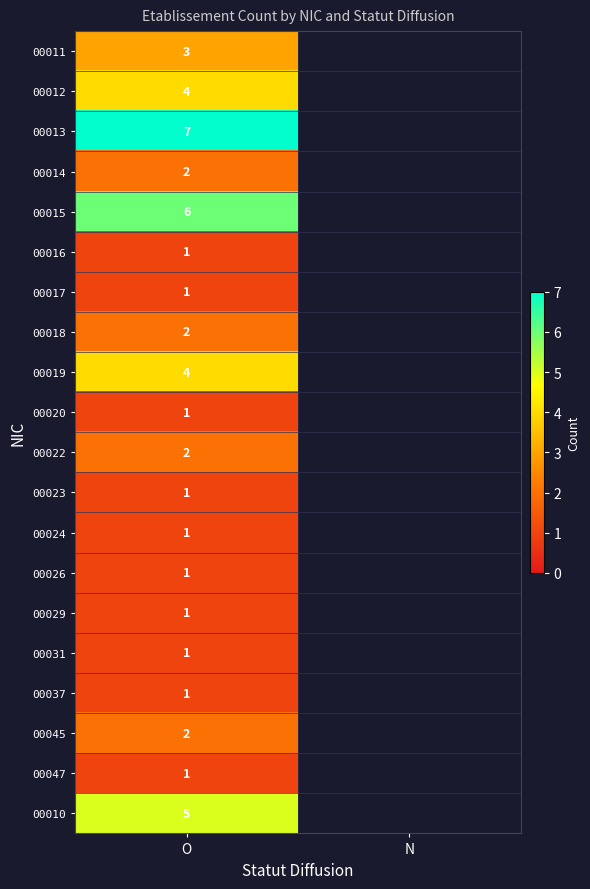

What is the maximum value shown in the chart?

7.0